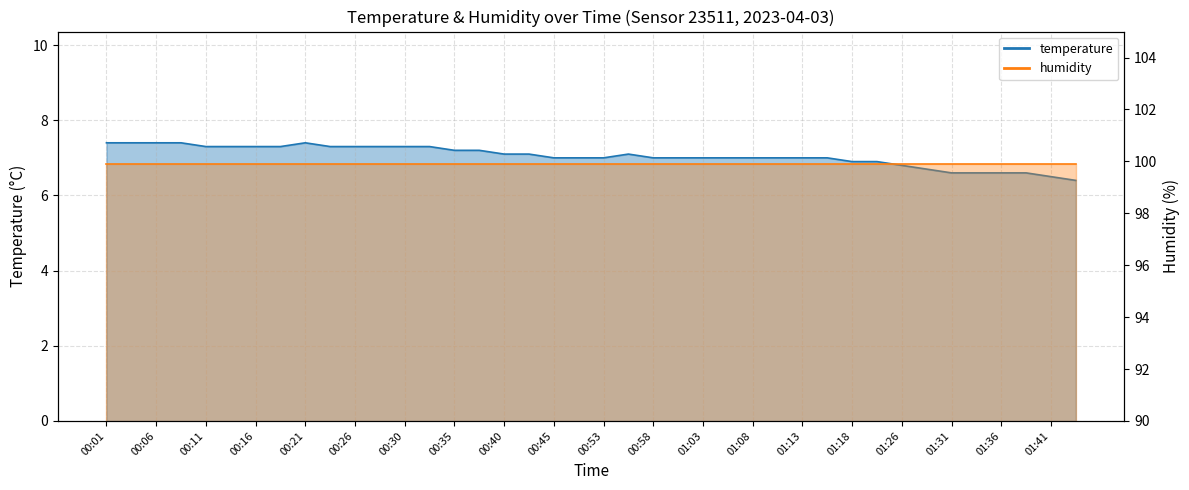

What is the label of the 30th point from the right?

00:26